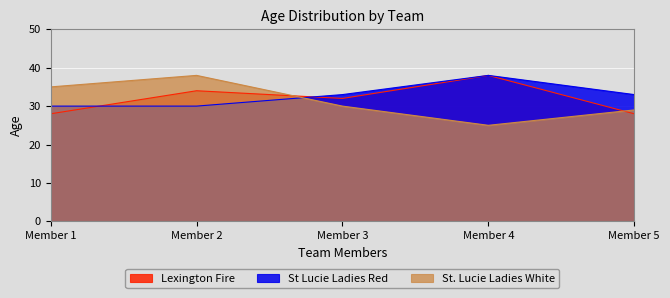

Count the number of data series in this chart.

3